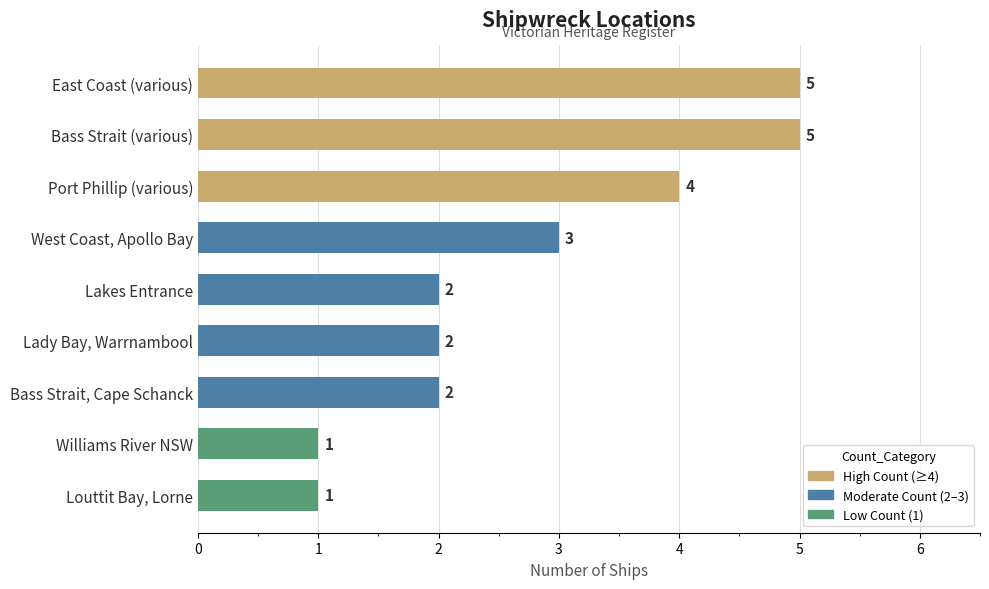

Reading bottom to top, extract all data points from this chart.

1	1	2	2	2	3	4	5	5